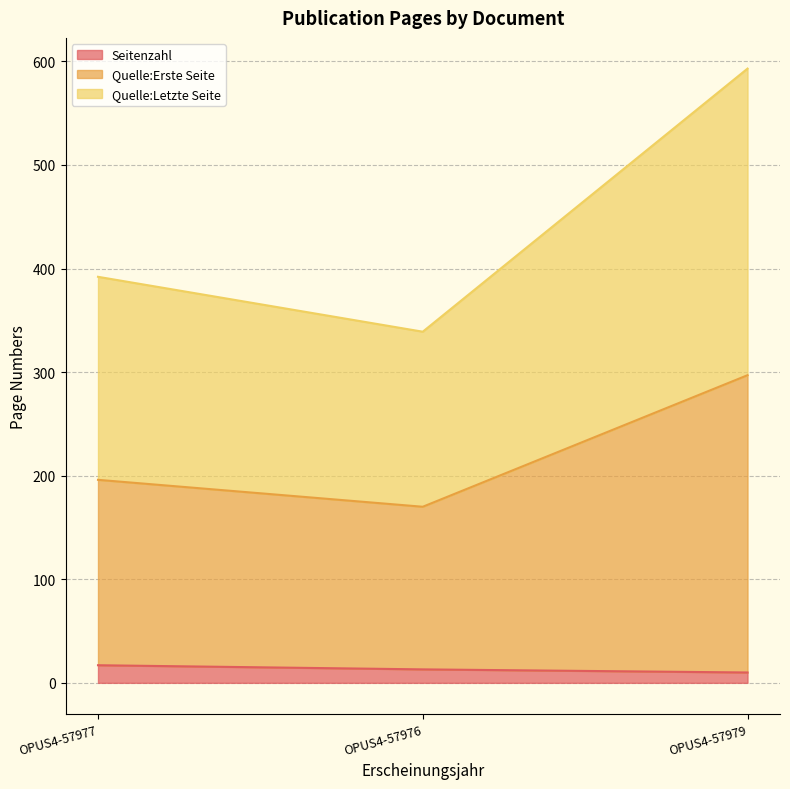

What is the average value of the Quelle:Letzte Seite series?

441